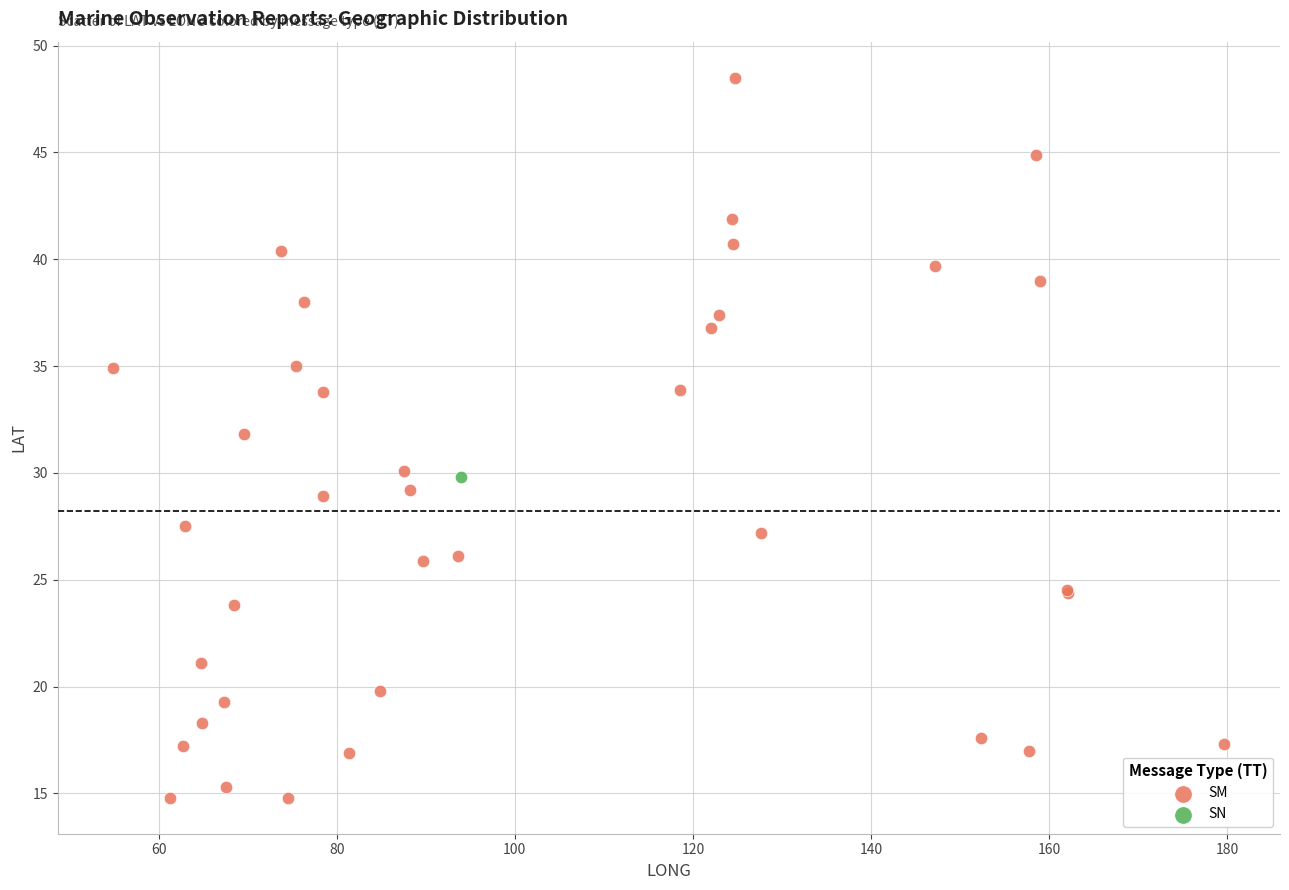

What are all the series names shown in the legend?

SM, SN